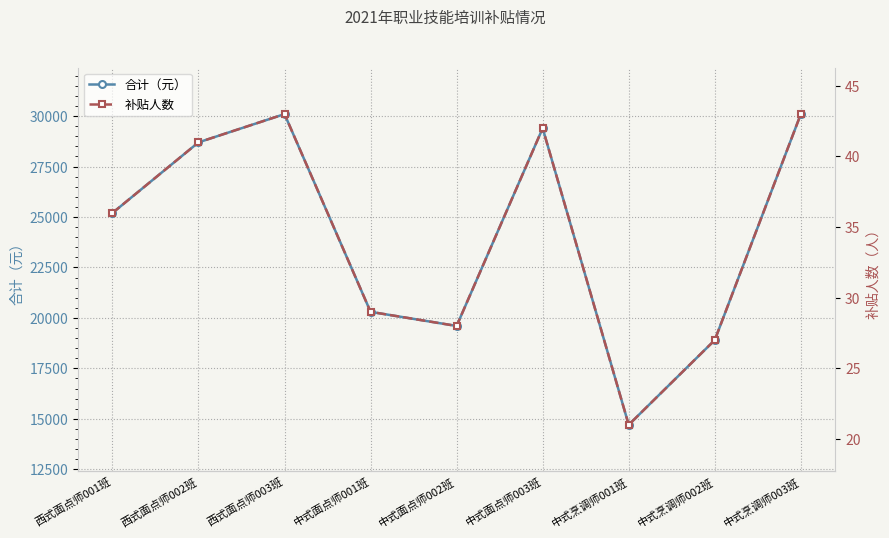

Which label corresponds to the smallest value in the chart?

中式烹调师001班